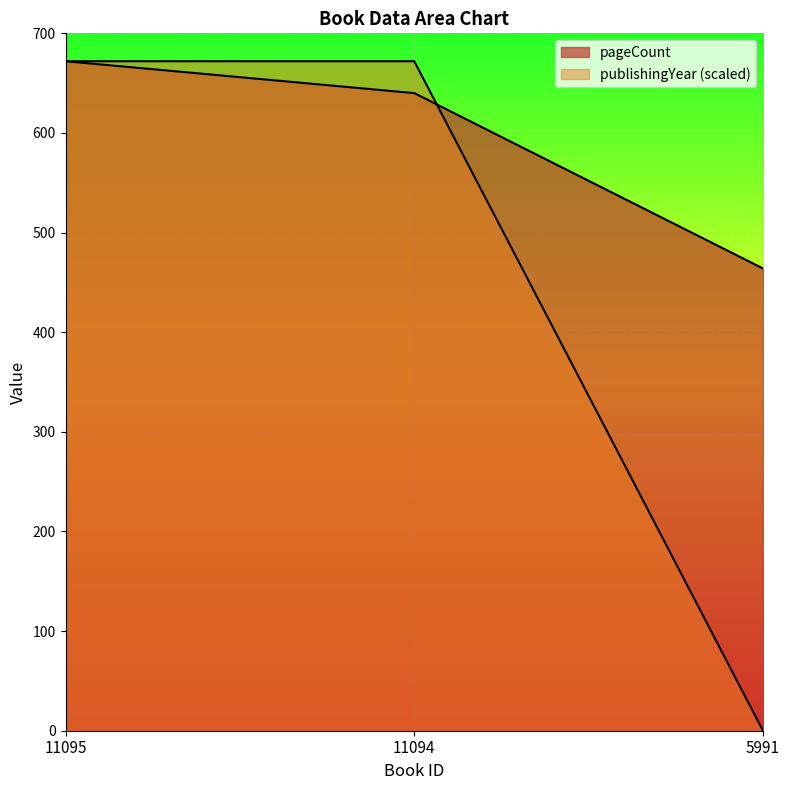

True or false: publishingYear has a value of 189 at 11095.

False